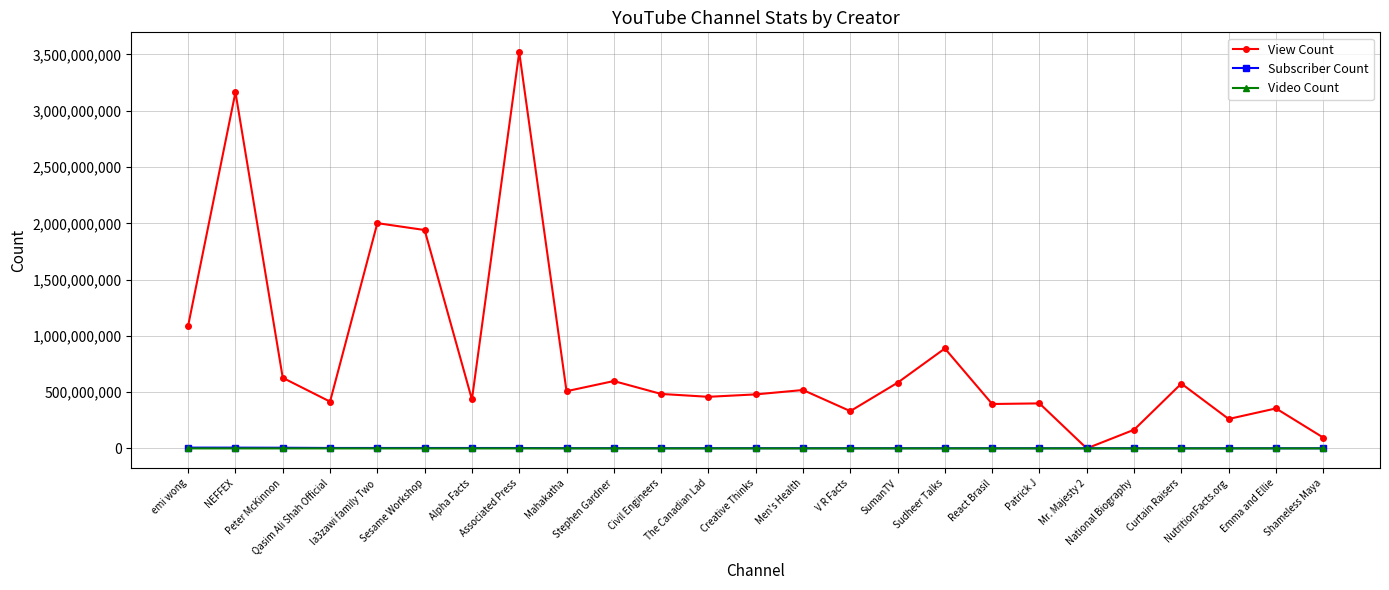

What are all the series names shown in the legend?

View Count, Subscriber Count, Video Count